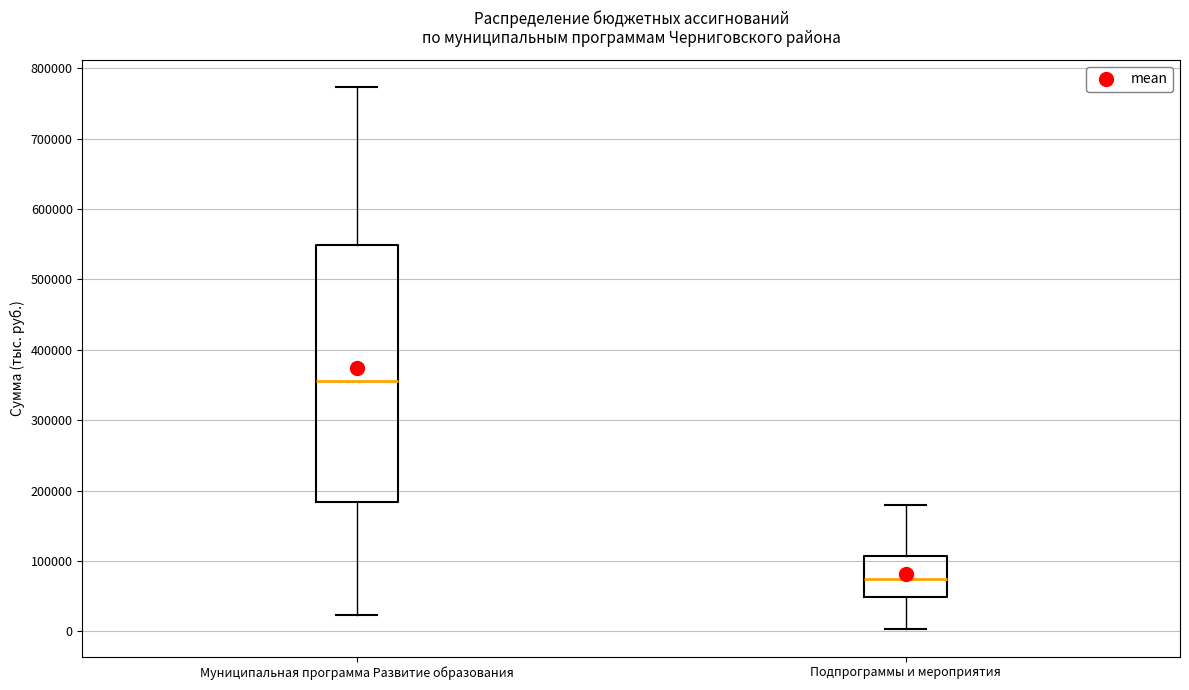

Where does the lower whisker of the box for Подпрограммы и мероприятия end on the y-axis? The values are not printed on the chart, so give them approximately, as read against the axis.

0